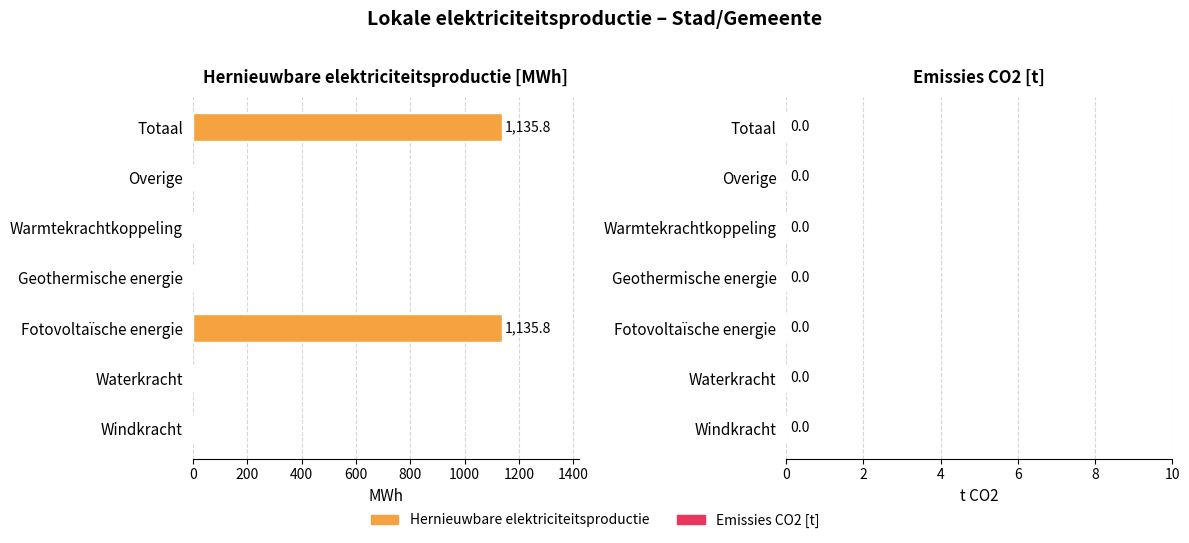

Is it true that the value at Waterkracht is 0.0?

True